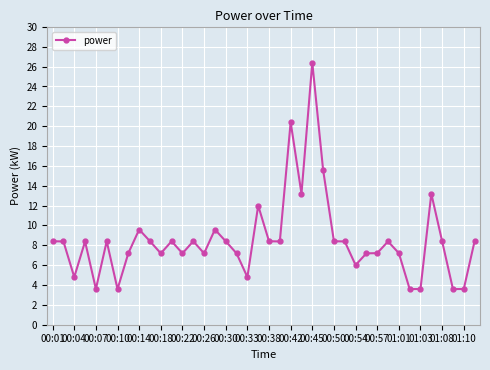

What is the average value?

8.5